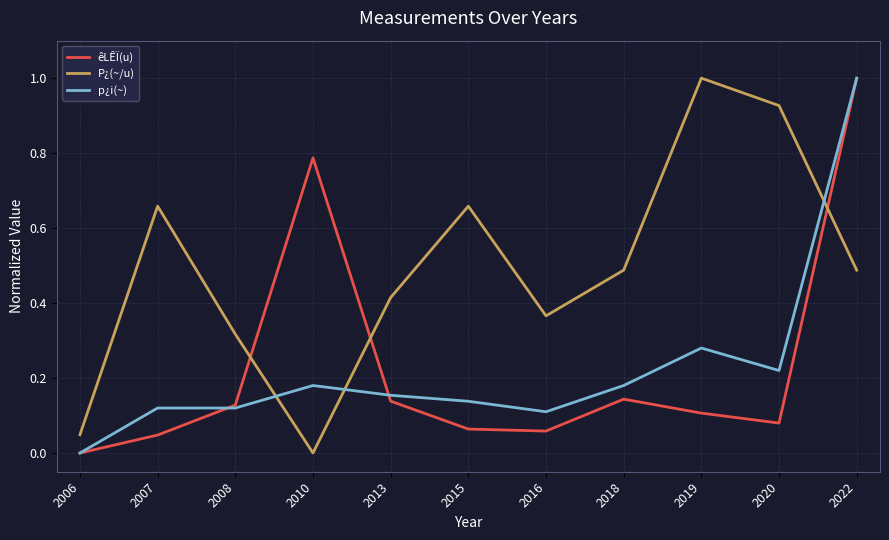

Rank the series at 2019 from highest to lowest value.

P¿(~/u), p¿i(~), êLÊÏ(u)